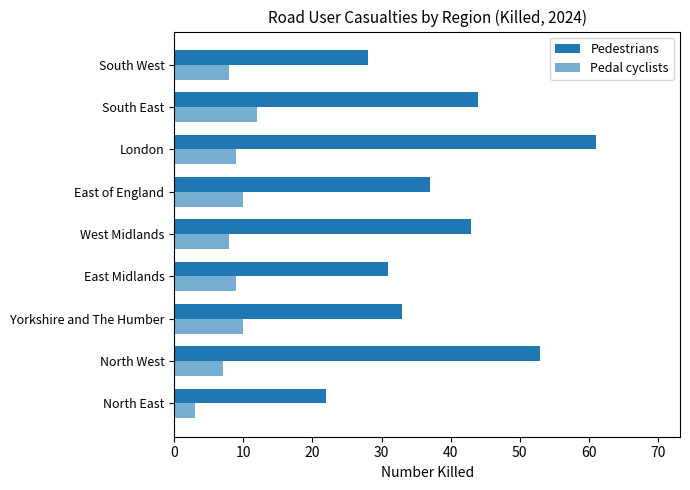

What is the difference between the maximum and minimum values in the Pedestrians series?

39